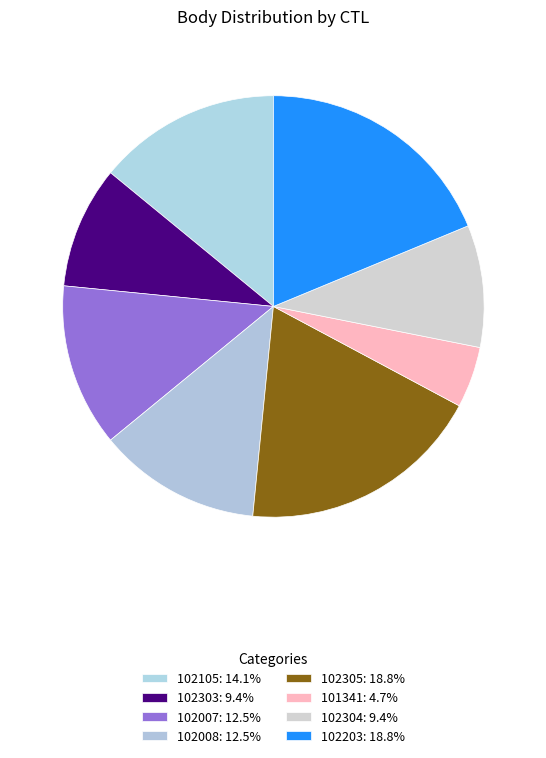

How much of the chart is everything except 102303?

90.6%